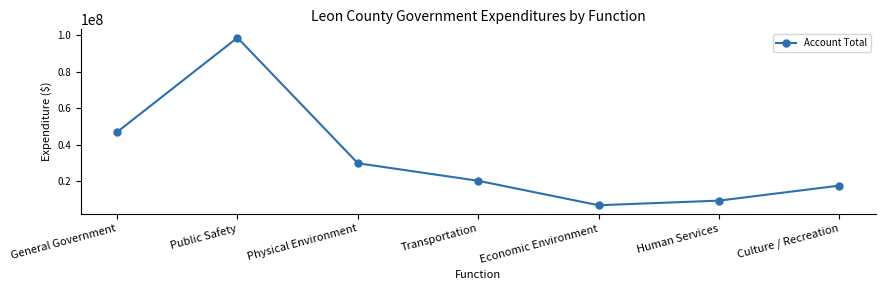

Between Transportation and Physical Environment, which is larger?

Physical Environment